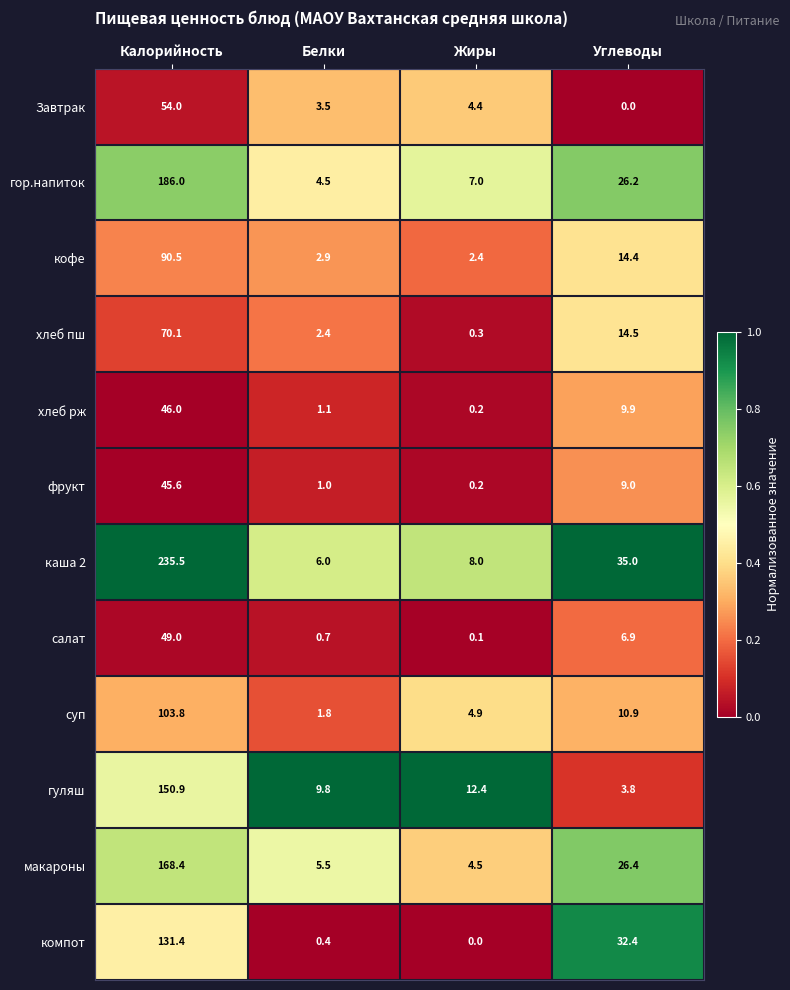

What is the greatest value displayed?

235.5